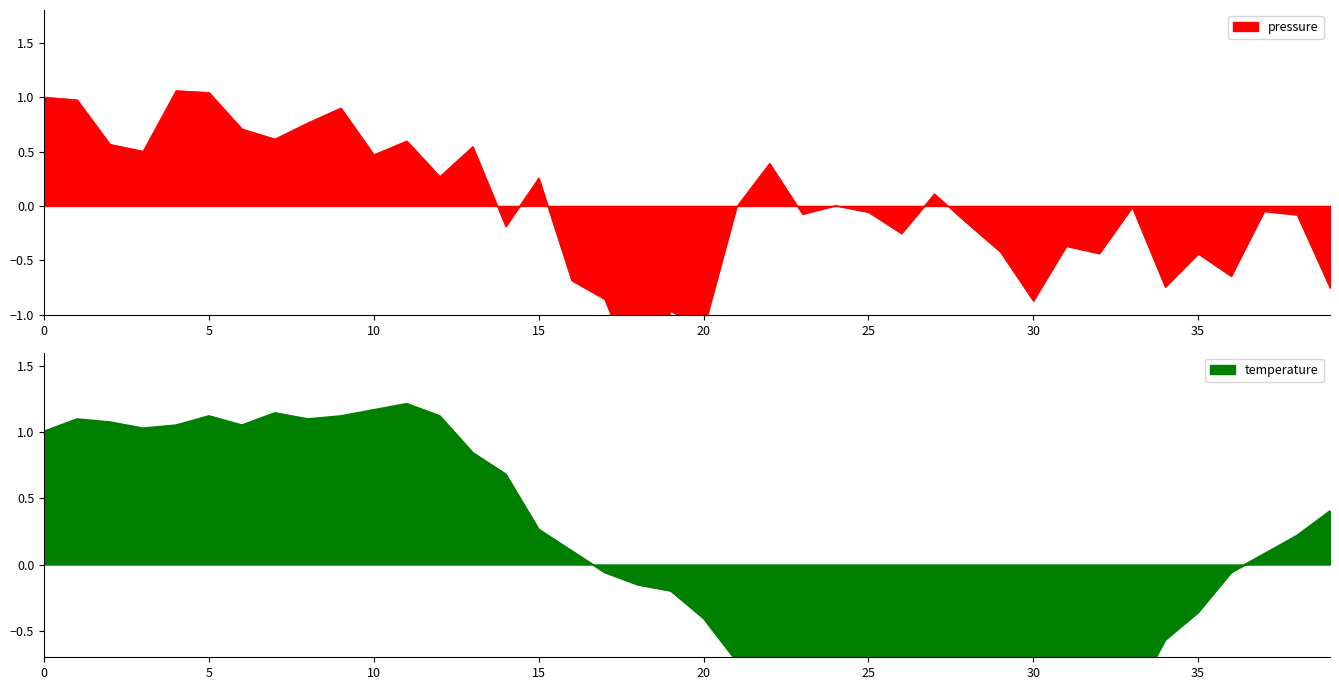

Reading left to right, list all the values displayed in this chart.

pressure: 1.0	1.0	0.6	0.5	1.1	1.0	0.7	0.6	0.8	0.9	0.5	0.6	0.3	0.5	-0.2	0.3	-0.7	-0.9	-1.6	-1.0	-1.1	-0.0	0.4	-0.1	0.0	-0.1	-0.3	0.1	-0.2	-0.4	-0.9	-0.4	-0.4	-0.0	-0.7	-0.4	-0.6	-0.0	-0.1	-0.8
temperature: 1.0	1.1	1.1	1.0	1.1	1.1	1.1	1.1	1.1	1.1	1.2	1.2	1.1	0.8	0.7	0.3	0.1	-0.1	-0.2	-0.2	-0.4	-0.7	-1.0	-1.1	-1.1	-1.1	-1.2	-1.3	-1.3	-1.4	-1.2	-1.3	-1.3	-1.0	-0.6	-0.4	-0.1	0.1	0.2	0.4